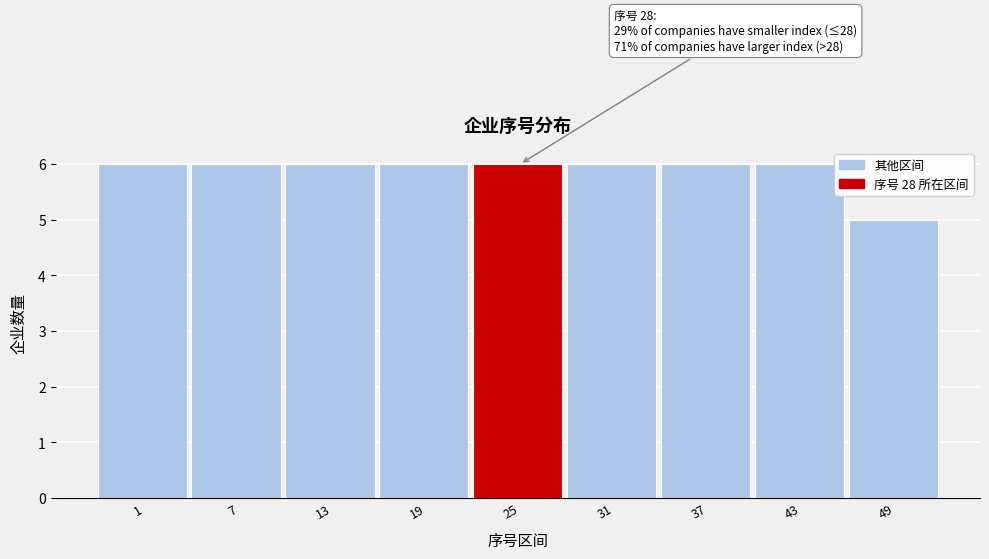

Reading left to right, extract all data points from this chart.

6	6	6	6	6	6	6	6	5